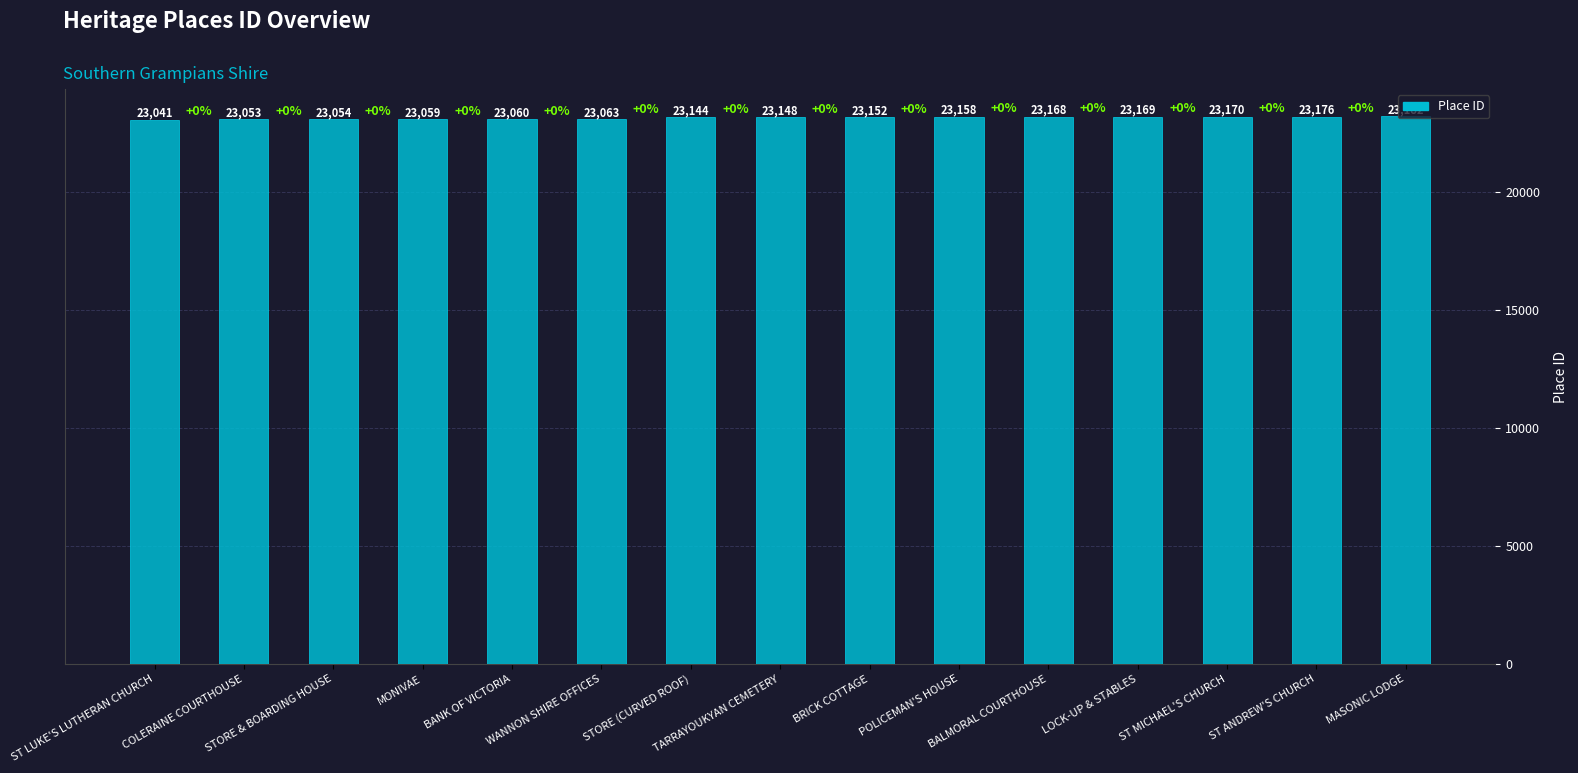

What is the minimum value shown in the chart?

23041